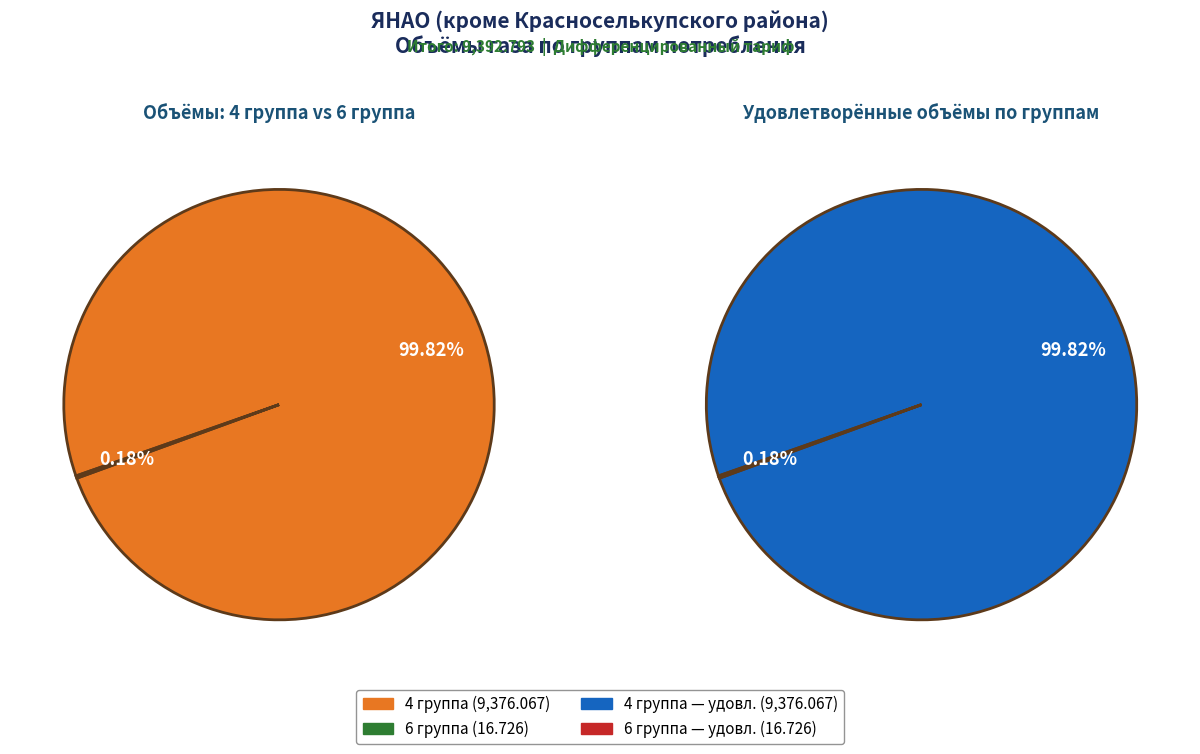

Does 6 группа represent more than half of the total?

No